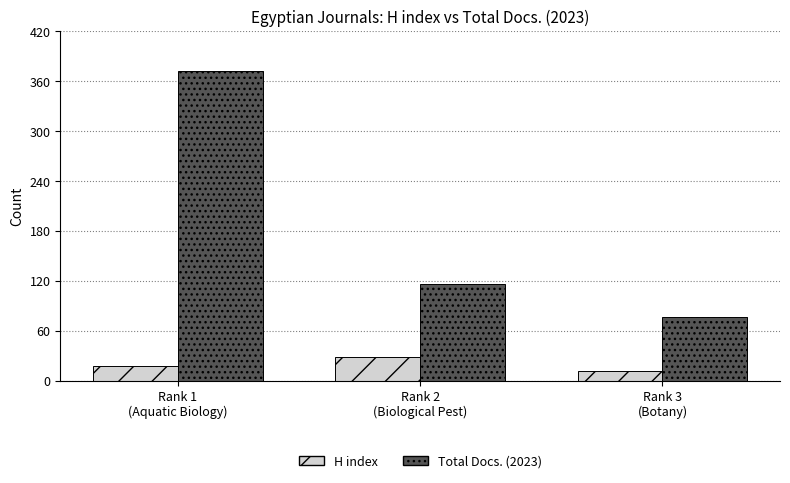

Reading right to left, extract all data points from this chart.

H index: Rank 3
(Botany)=12	Rank 2
(Biological Pest)=29	Rank 1
(Aquatic Biology)=18
Total Docs. (2023): Rank 3
(Botany)=76	Rank 2
(Biological Pest)=116	Rank 1
(Aquatic Biology)=372